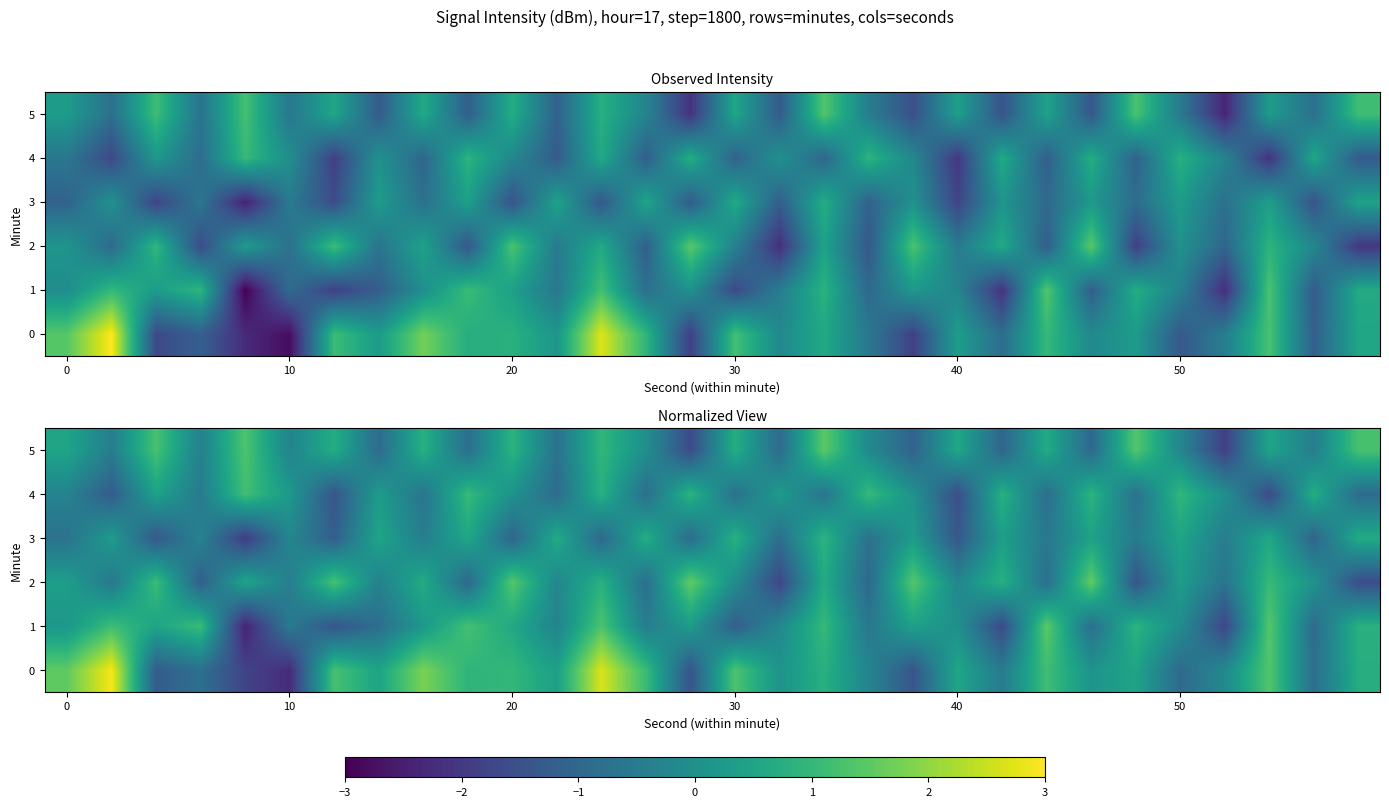

What is the maximum value shown in the chart?

2.9